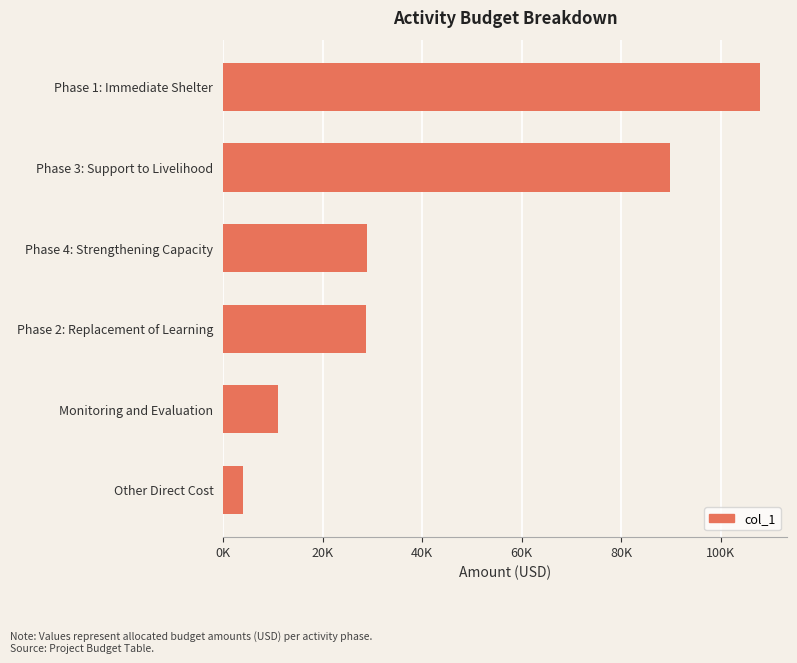

What is the difference between the second highest and second lowest values?

78708.3